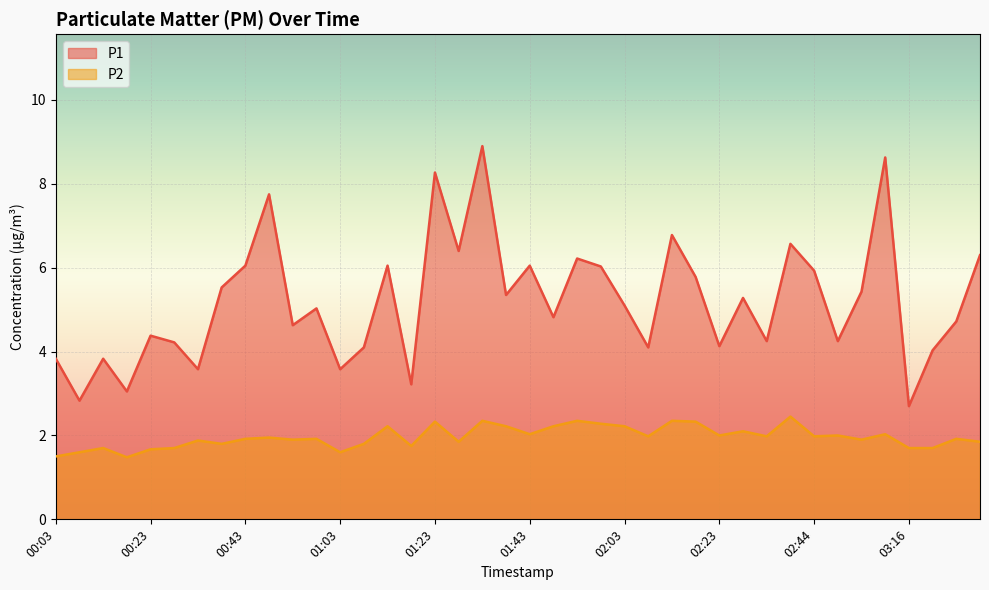

In P1, how many points are lower than both neighbors (excluding endpoints)?

14